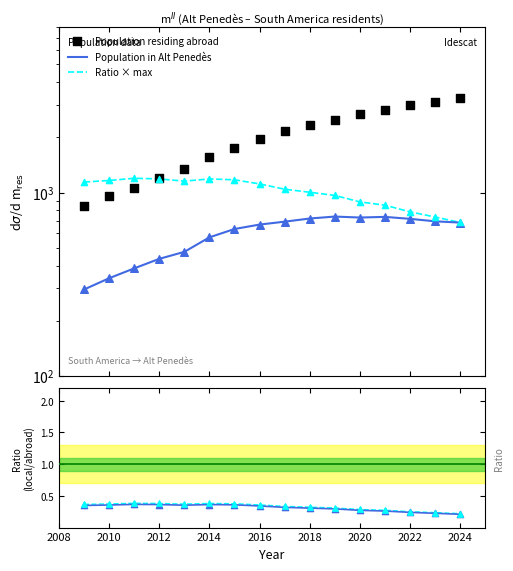

What is the total value across all series at 2022?

4499.5